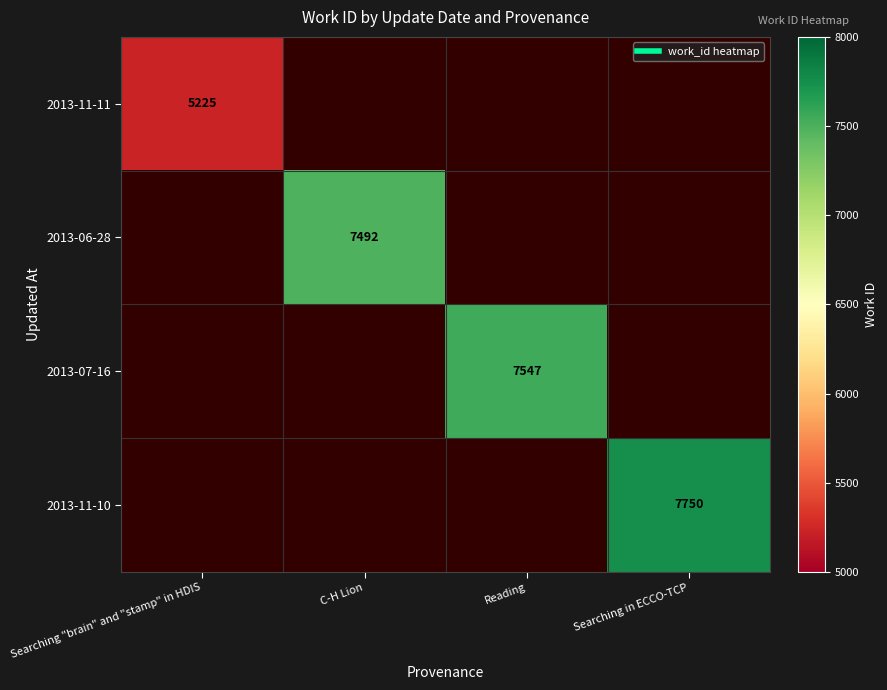

At Reading, list the series in order from smallest to largest.

2013-11-11, 2013-06-28, 2013-11-10, 2013-07-16